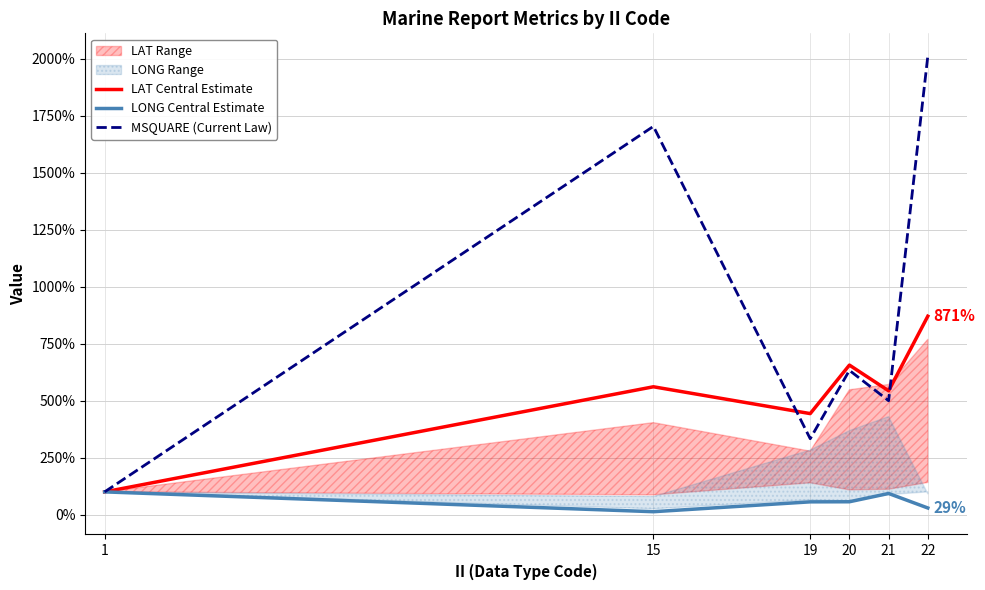

Between which two adjacent categories do LAT Central Estimate and MSQUARE (Current Law) first intersect?

15 and 19